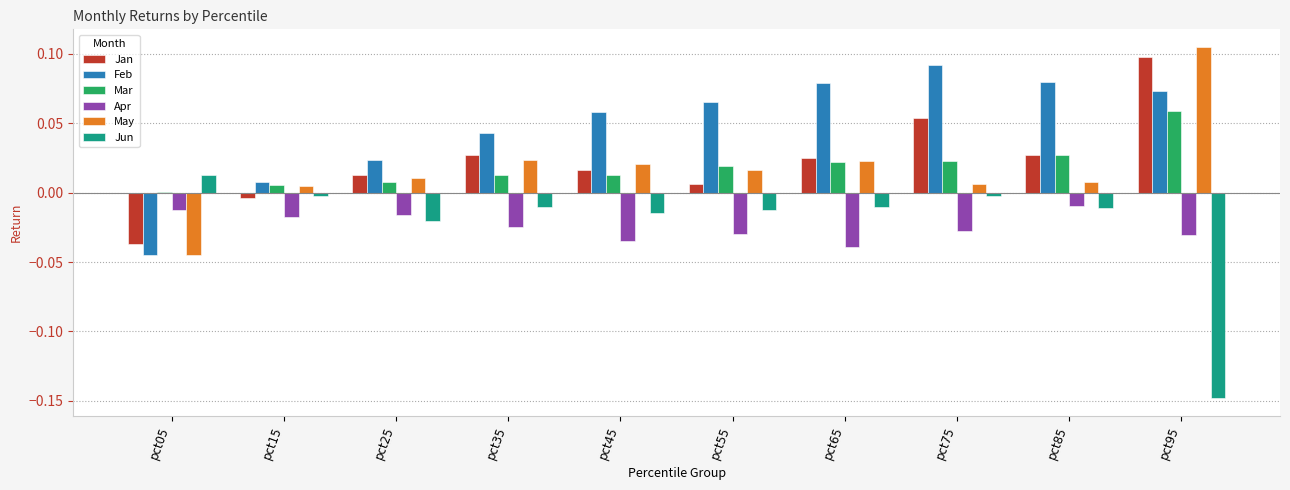

How many values in the May series exceed 0?

9